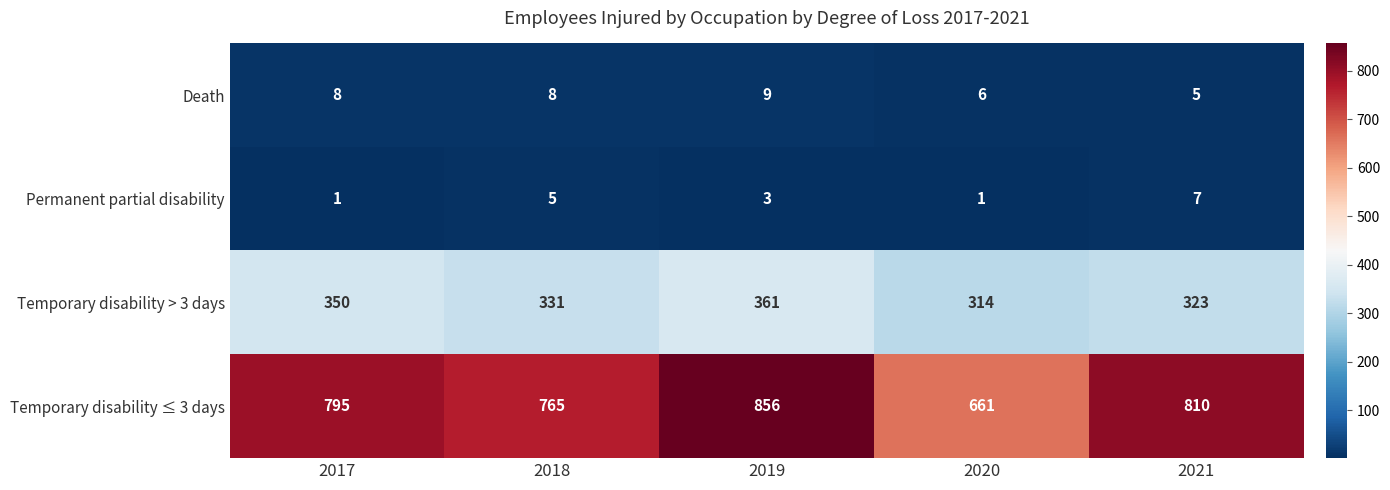

Reading right to left, extract all data points from this chart.

Death: 5	6	9	8	8
Permanent partial disability: 7	1	3	5	1
Temporary disability > 3 days: 323	314	361	331	350
Temporary disability ≤ 3 days: 810	661	856	765	795